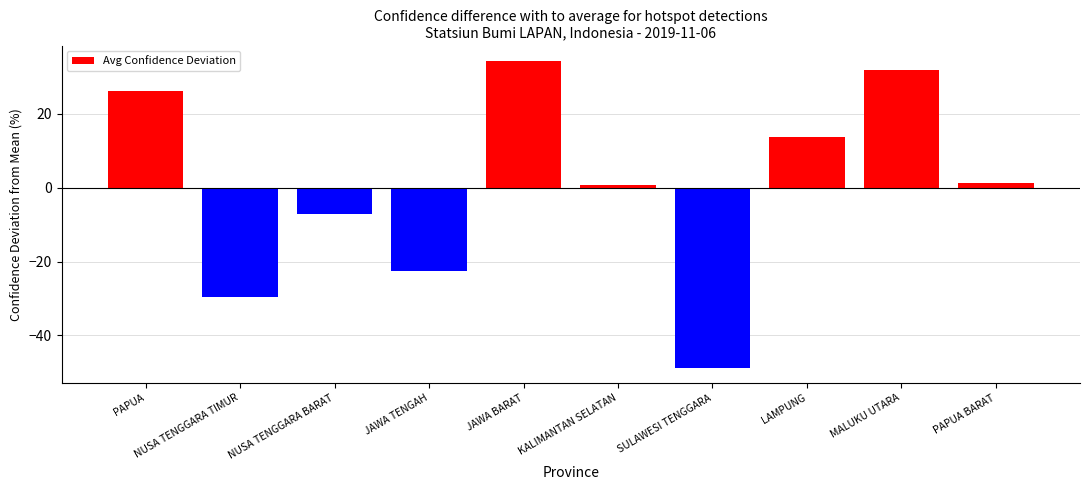

How many values are below zero?

4